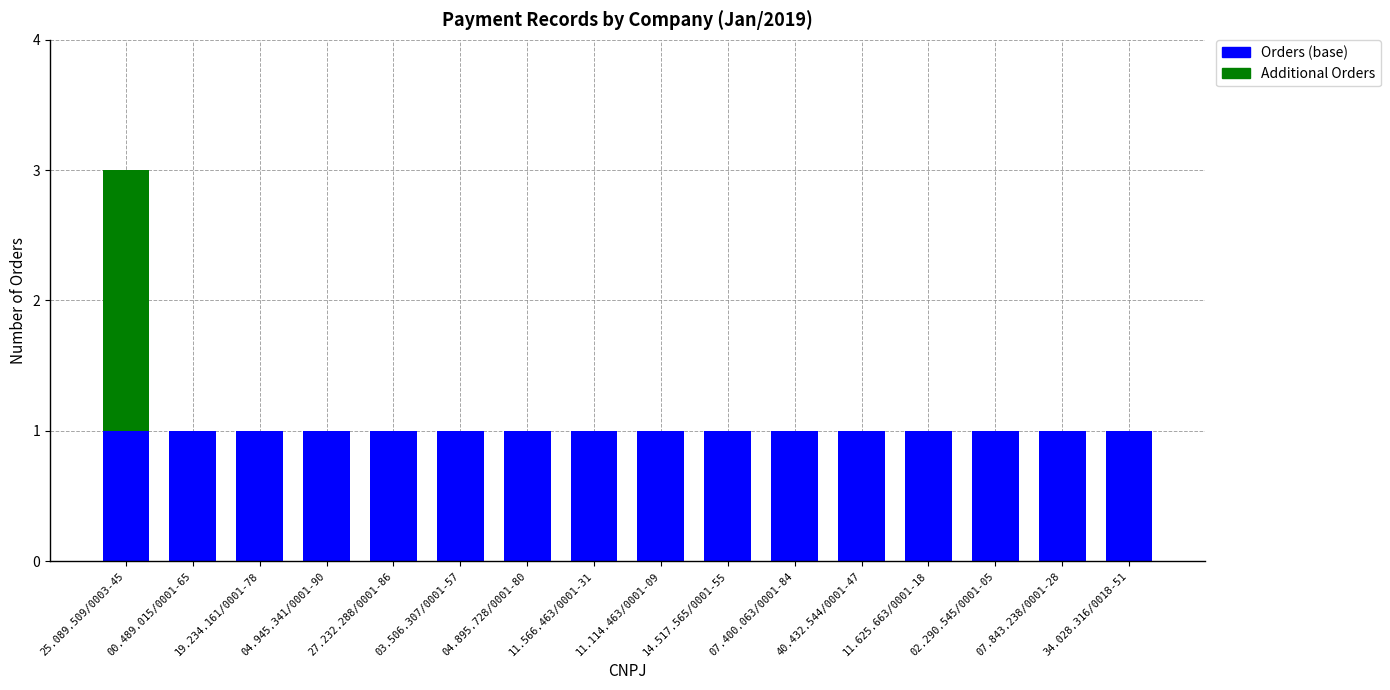

True or false: Orders (base) has a value of 1 at 11.114.463/0001-09.

True